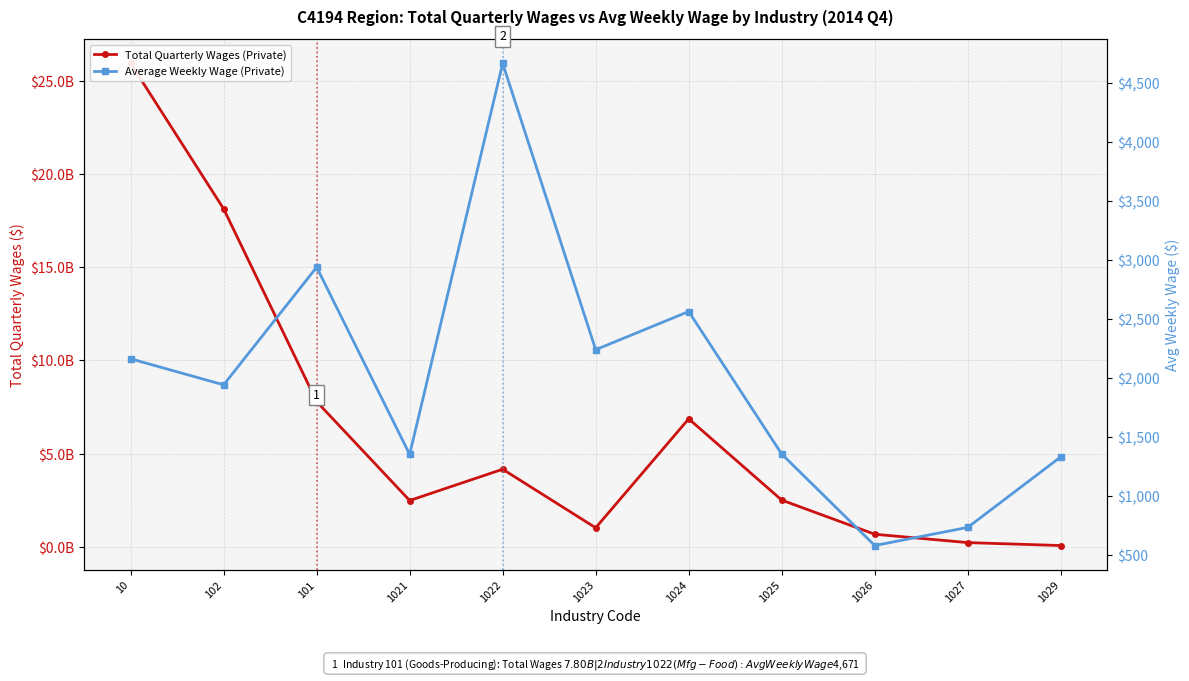

Reading left to right, transcribe all the data shown in this chart.

Total Quarterly Wages (Private): 25919833693	18122605895	7797227798	2498389225	4172914636	1036327117	6874589819	2520211729	691402577	243053534	85717258
Average Weekly Wage (Private): 2165	1944	2942	1354	4671	2242	2566	1357	581	735	1333